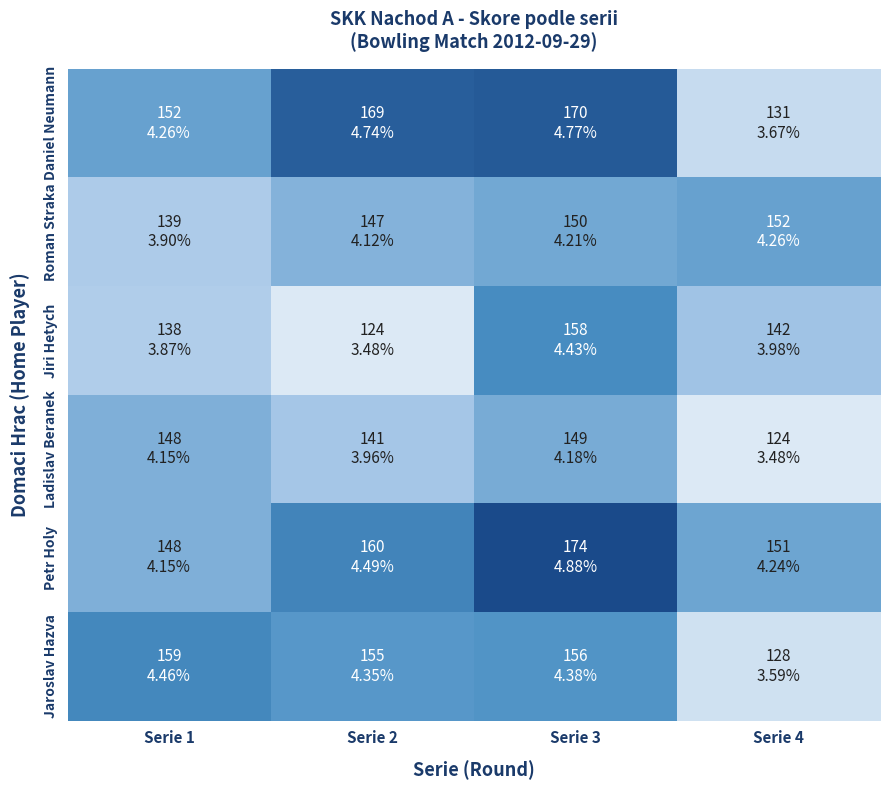

How many data points does each series have?

4